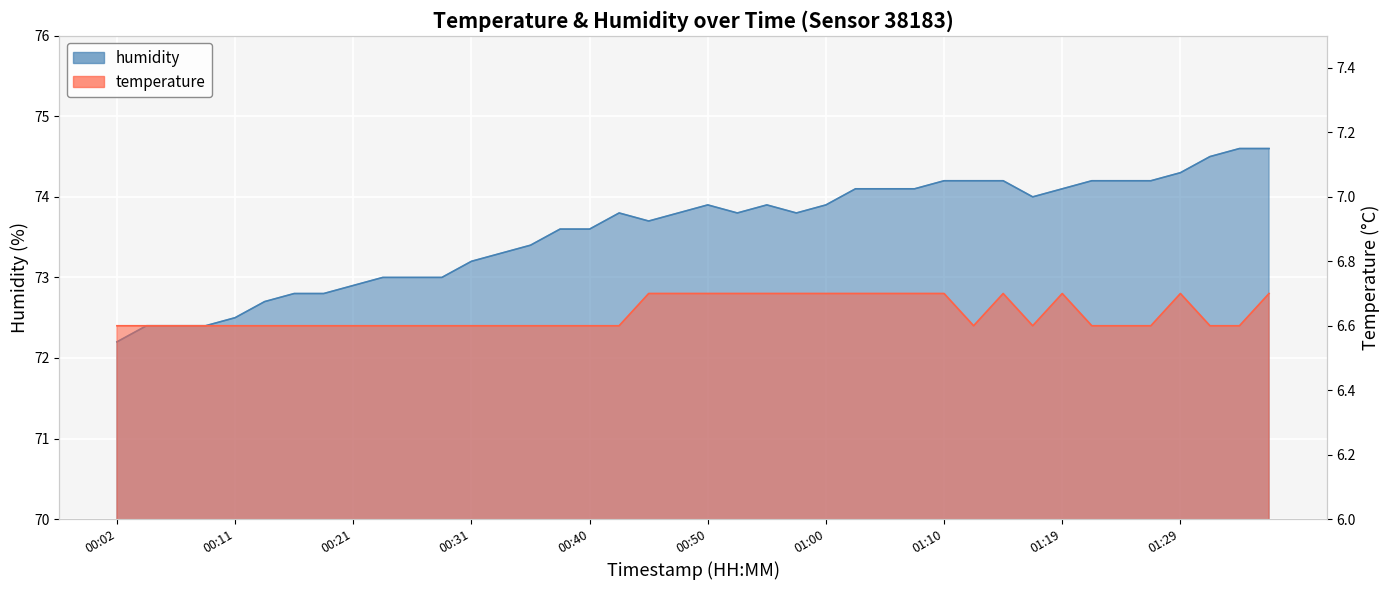

At which label is temperature closest to 6?

00:02